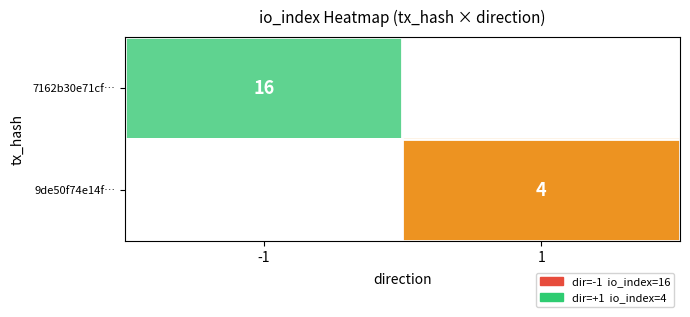

True or false: 9de50f74e14f… has a value of 2 at 1.

False